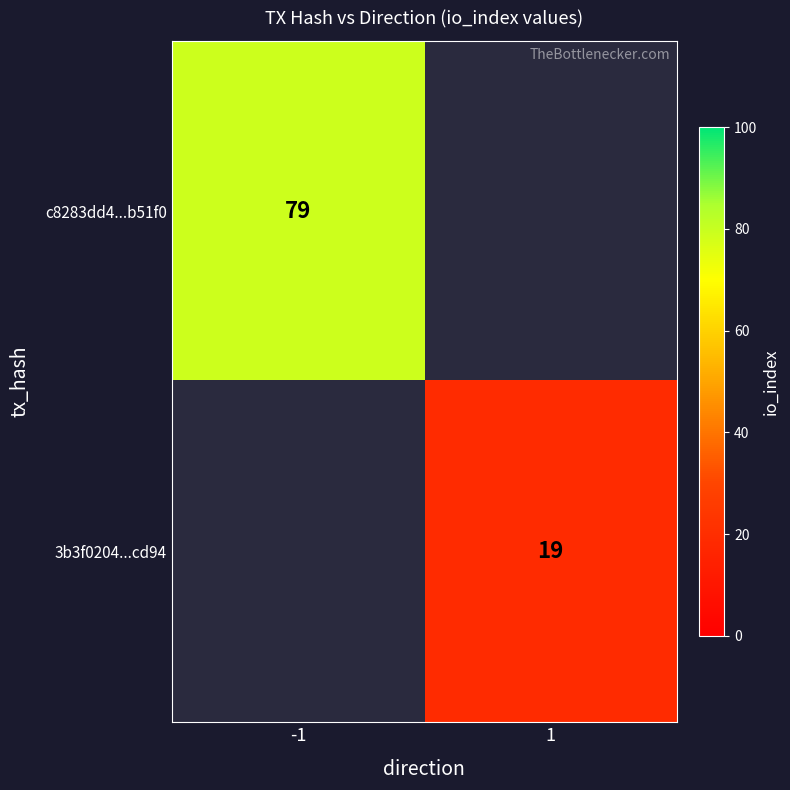

Is the value of c8283dd4...b51f0 at -1 greater than the value of 3b3f0204...cd94 at 1?

Yes